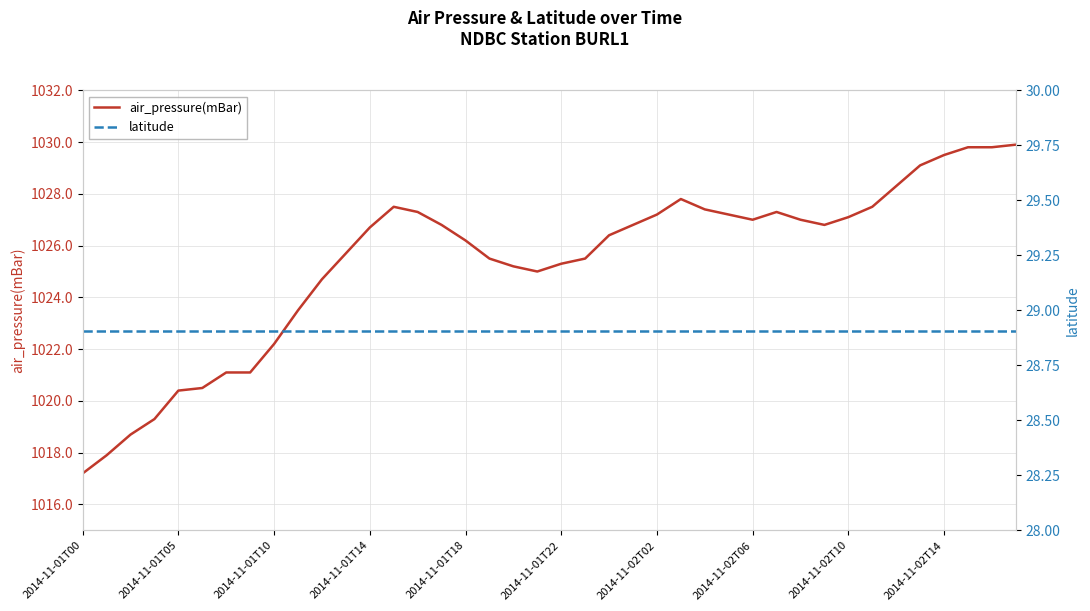

What is the spread (max minus min) of values at 31?

997.9